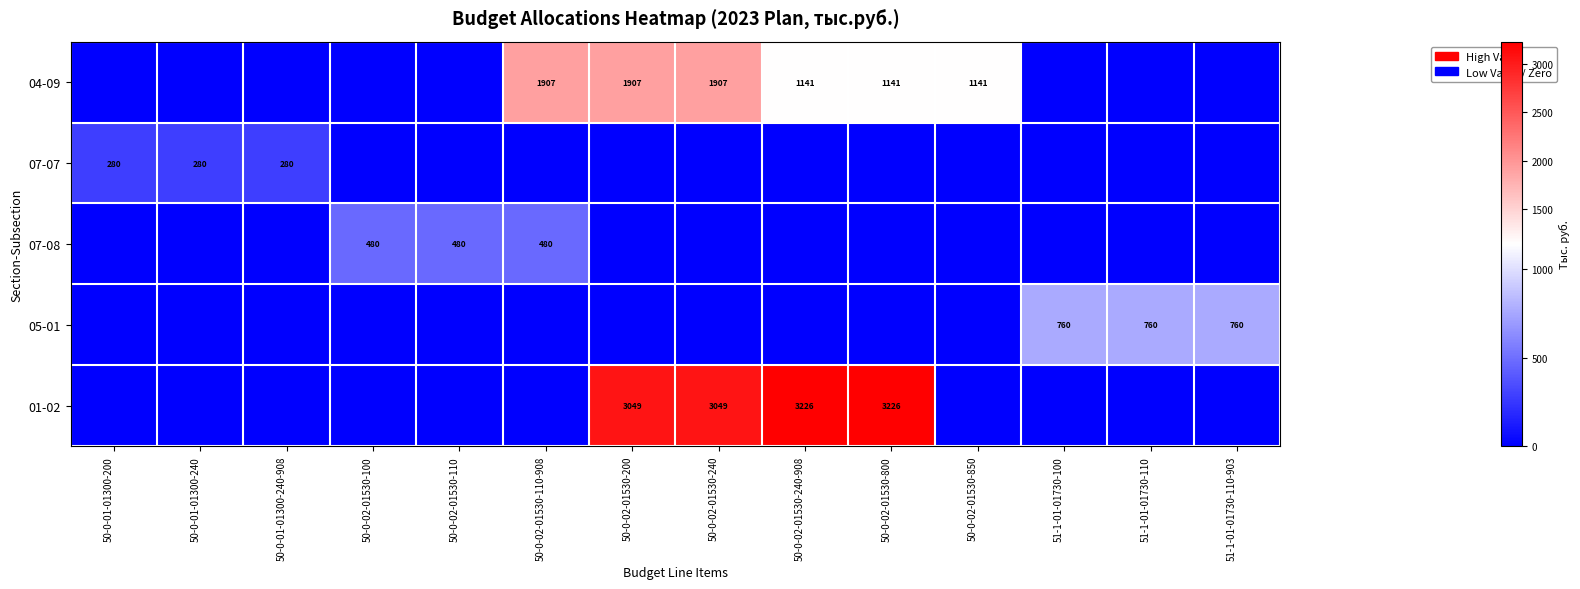

The 07-07 series shows 493 at 50-0-01-01300-200. True or false?

False